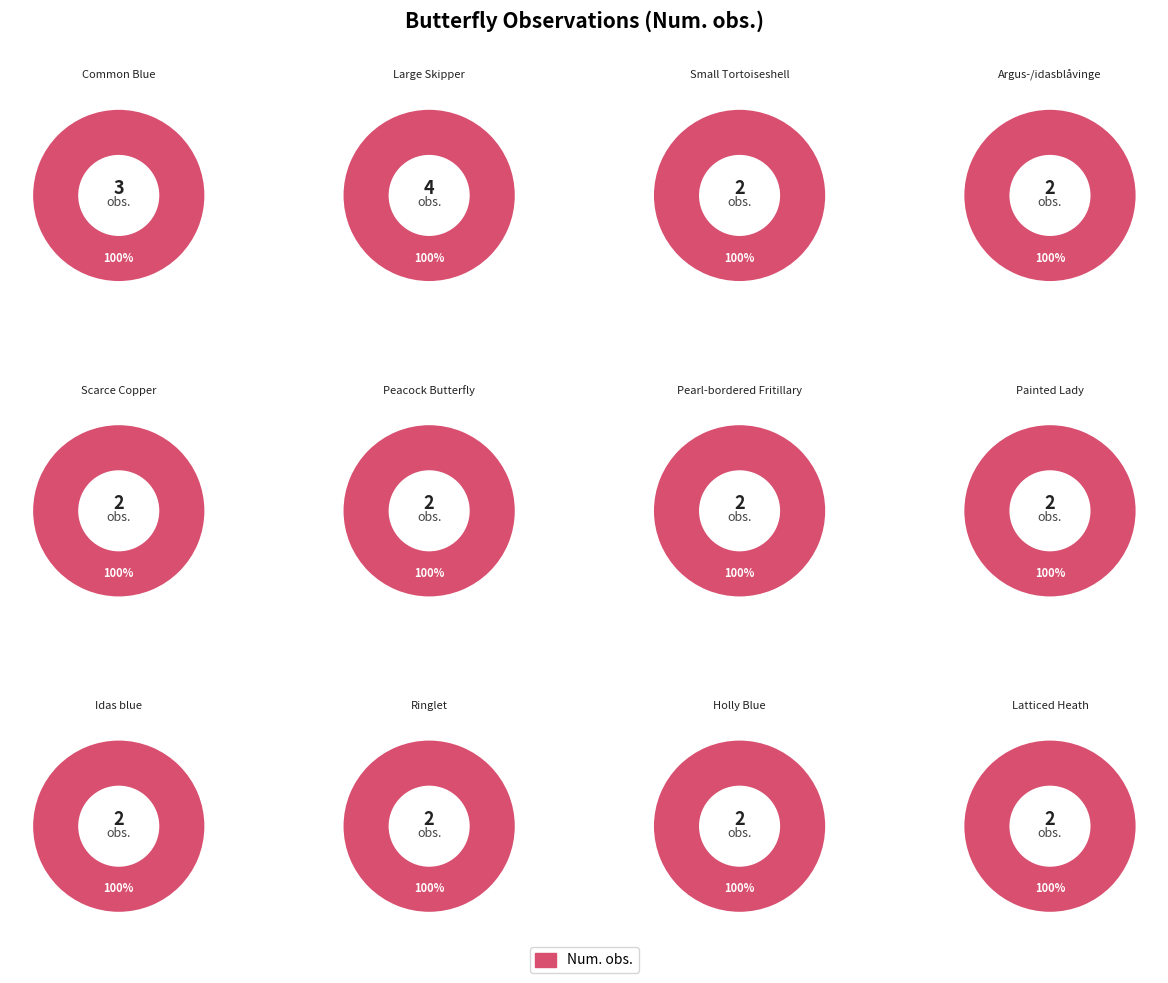

What is the smallest slice in the pie chart?

Small Tortoiseshell